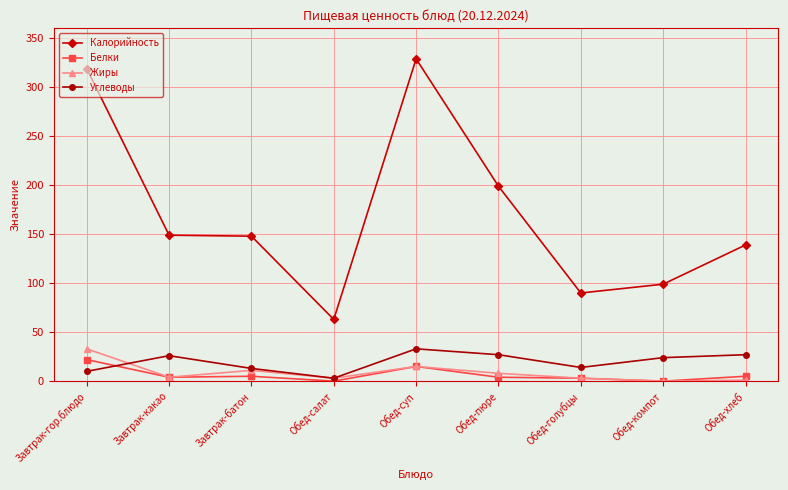

What is the difference between the maximum and minimum values in the Углеводы series?

30